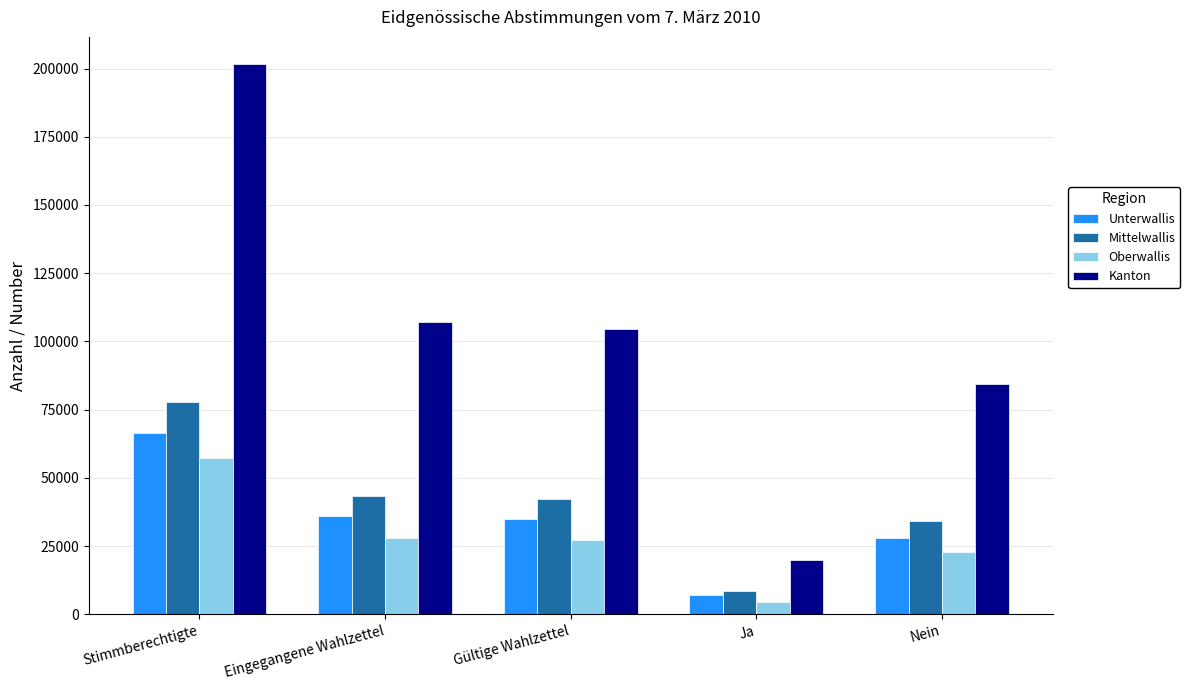

The value of Unterwallis at Stimmberechtigte is 66418. True or false?

True